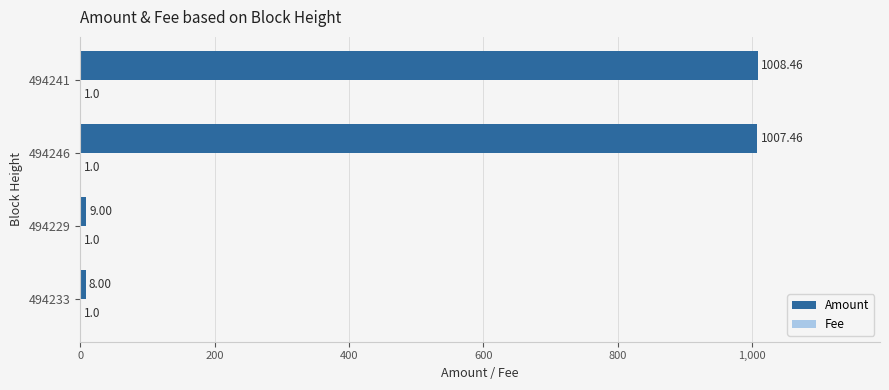

Between 494233 and 494246, which series saw the biggest shift?

Amount